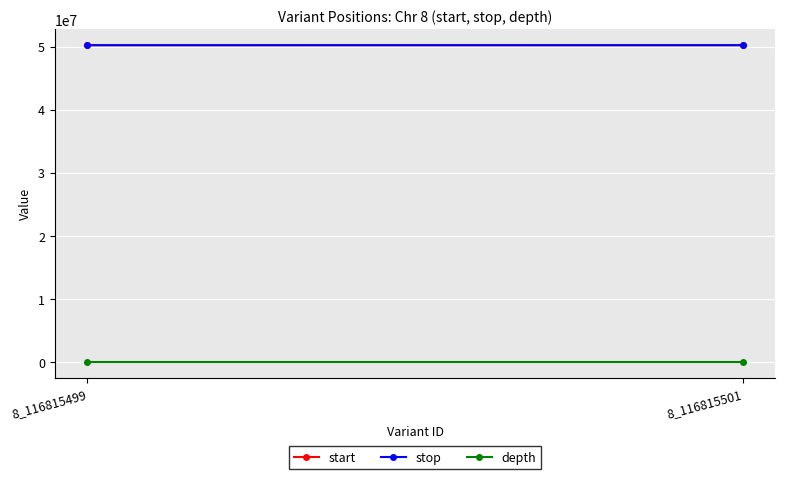

The value of stop at 8_116815501 is 71551411. True or false?

False